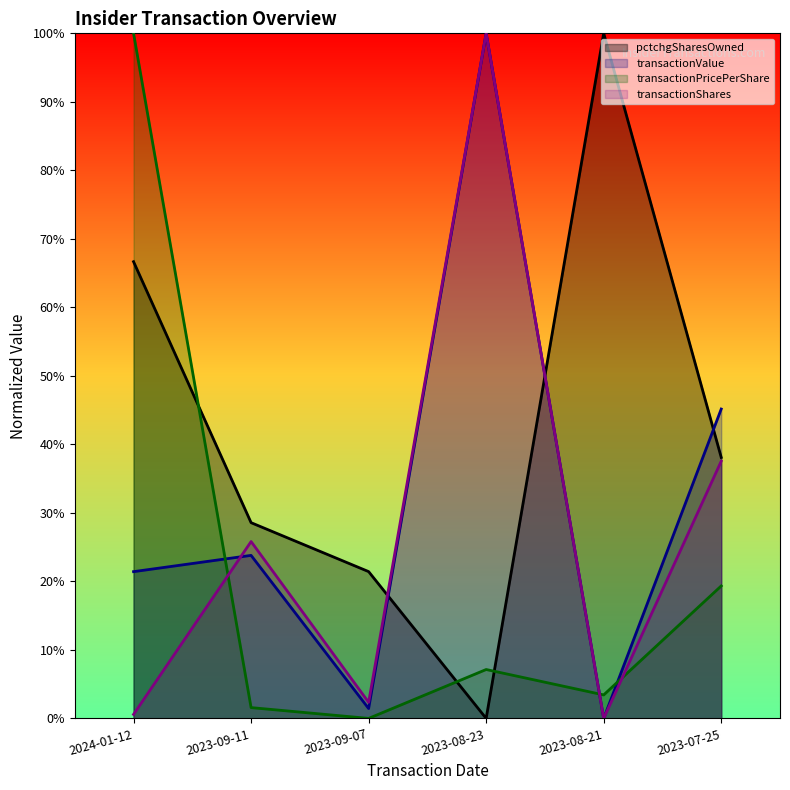

True or false: transactionShares has more than 2 interior local peaks.

False